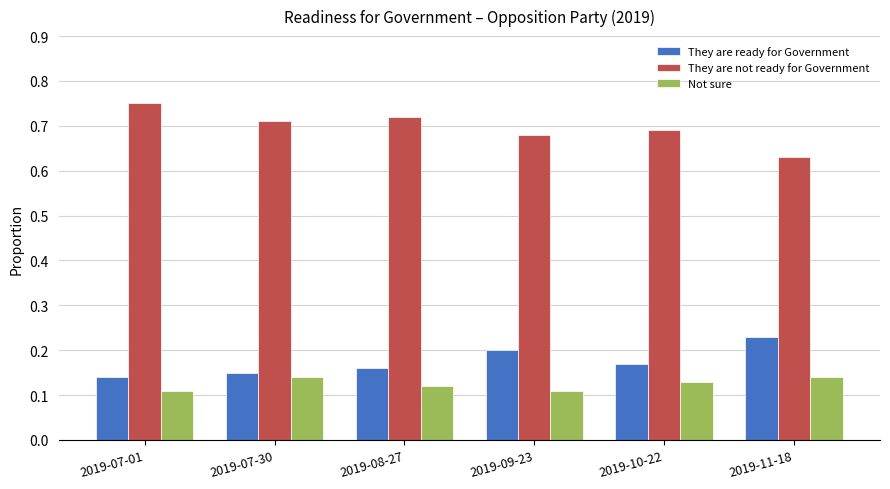

What is the sum of the They are not ready for Government values at 2019-08-27 and 2019-09-23?

1.4